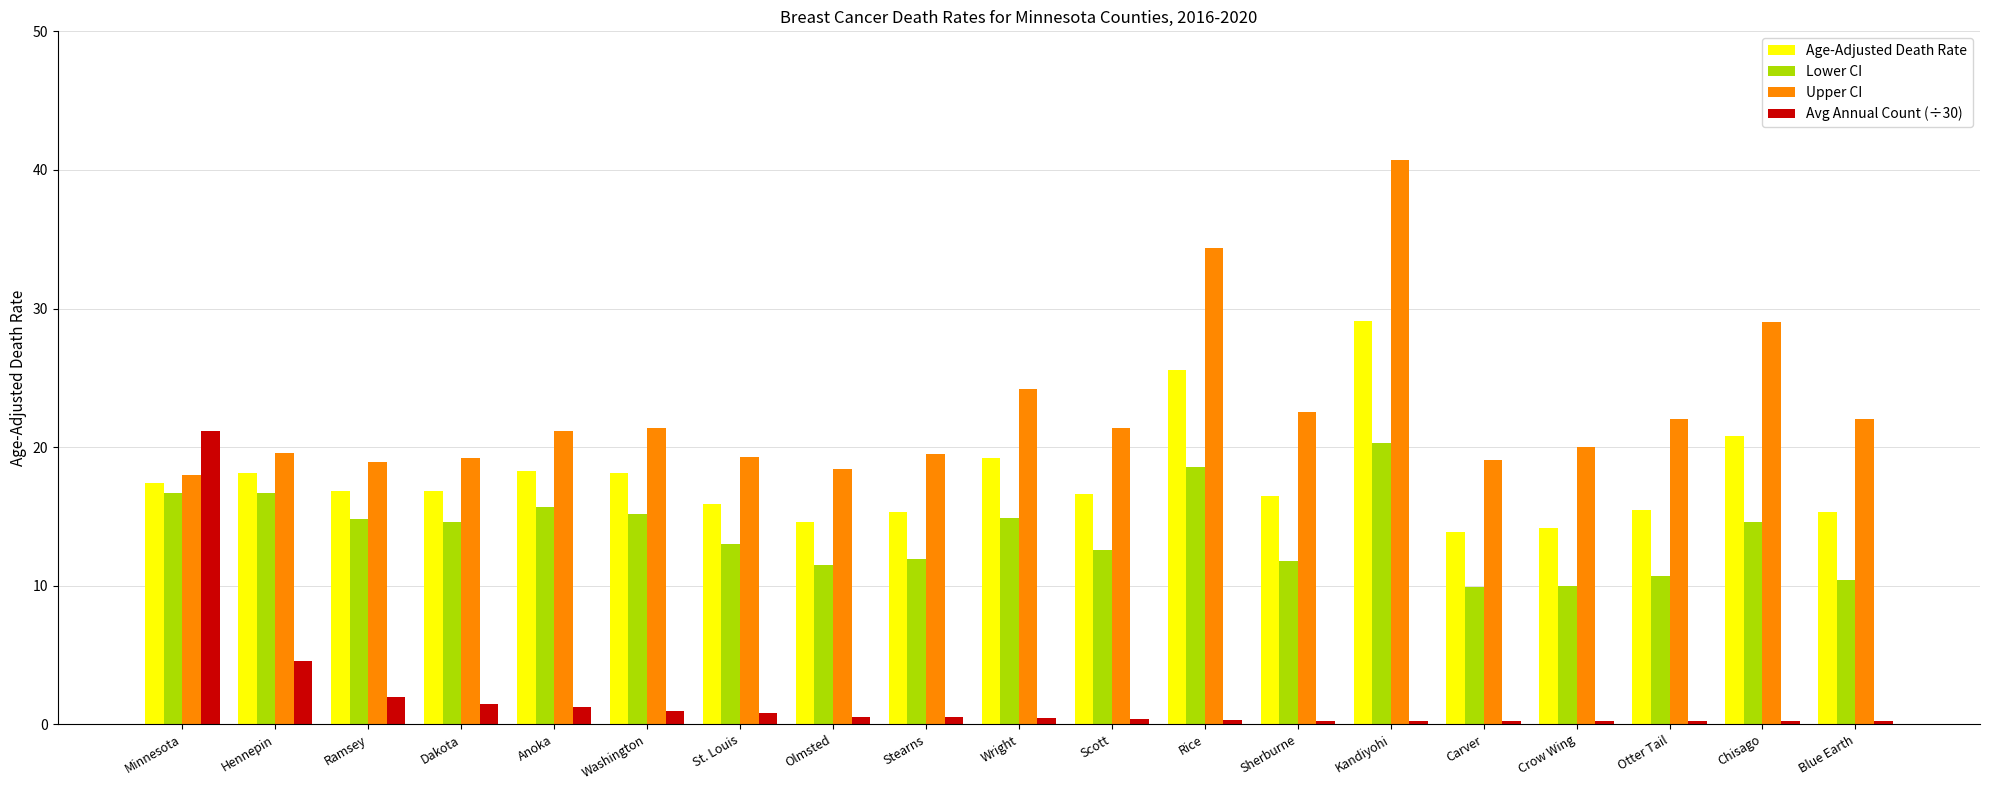

What position from the right is Carver?

5